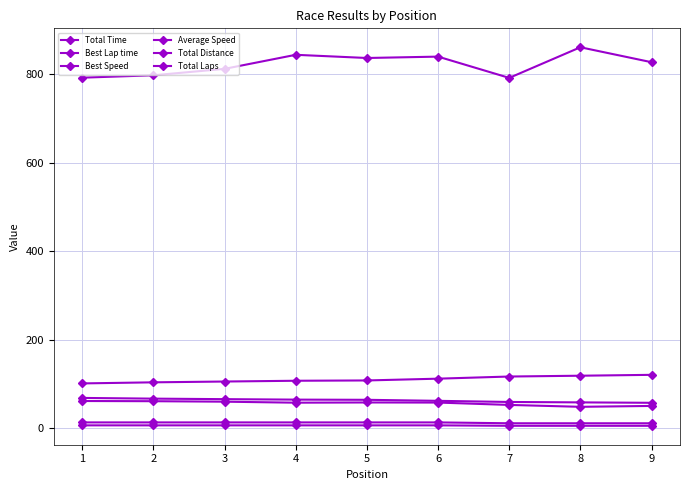

Rank the series at 2 from lowest to highest value.

Total Laps, Total Distance, Average Speed, Best Speed, Best Lap time, Total Time